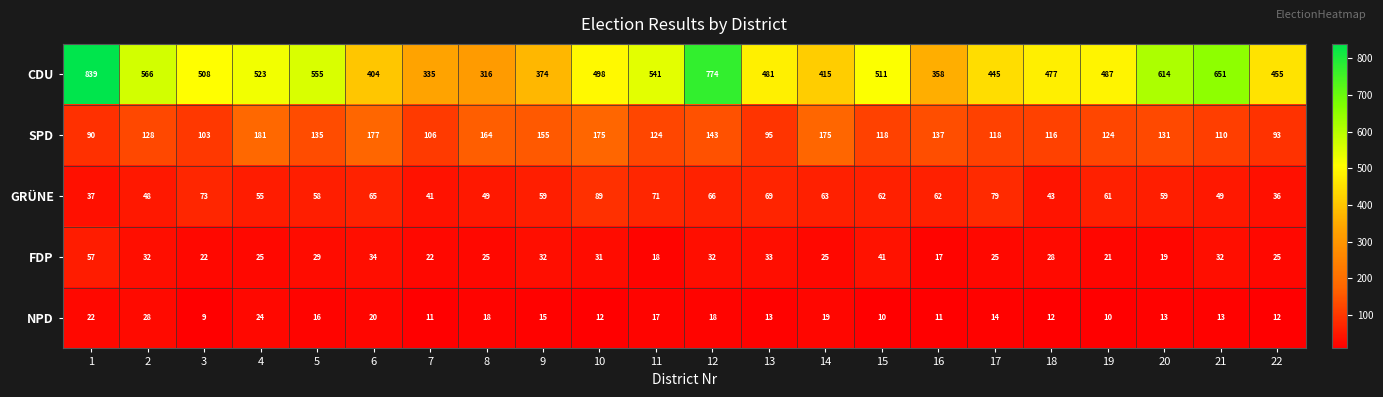

Is it true that FDP equals 41 at 15?

True